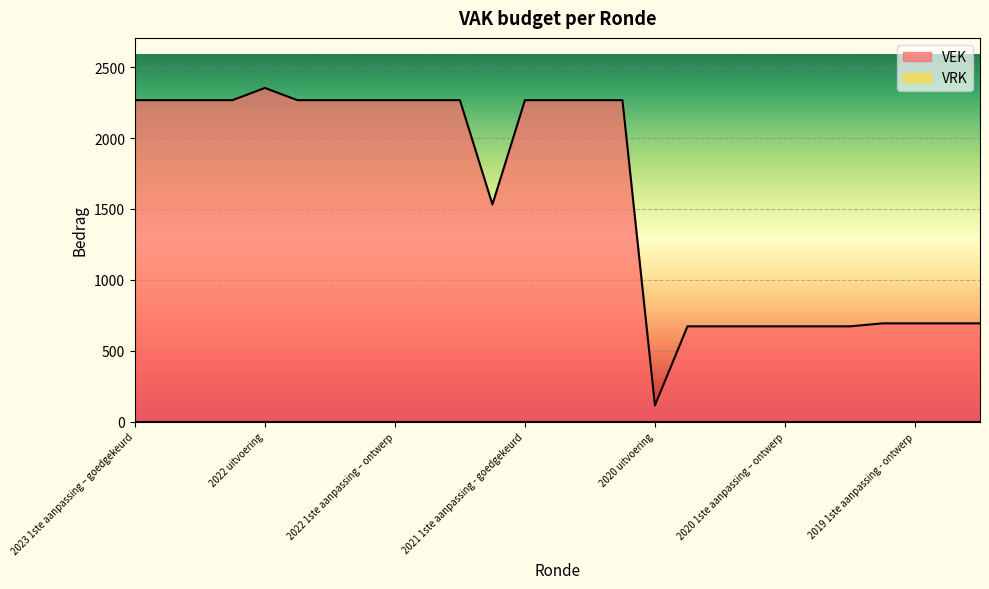

Which series has the largest range (max minus min)?

VEK